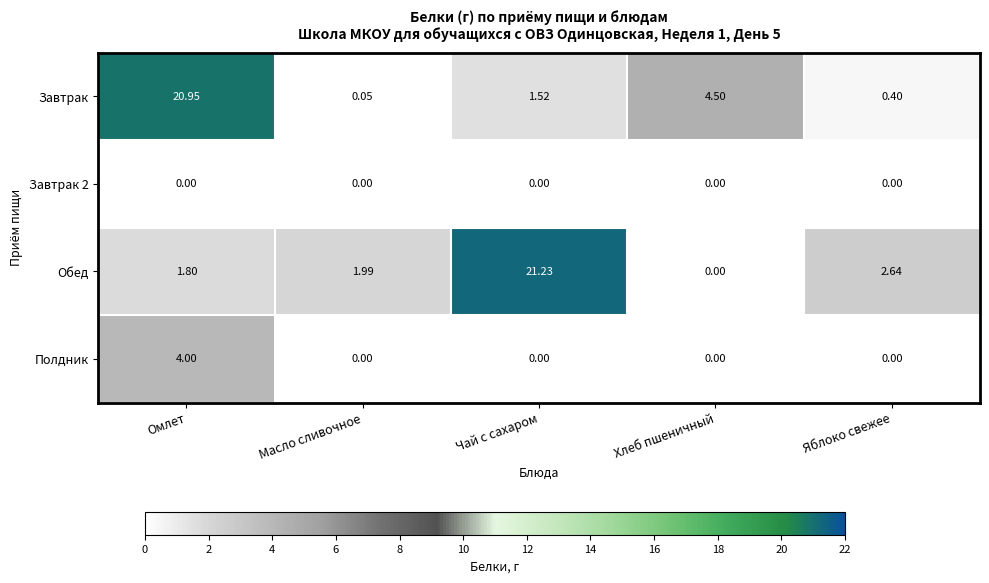

Rank the series by their maximum value, from lowest to highest.

Завтрак 2, Полдник, Завтрак, Обед